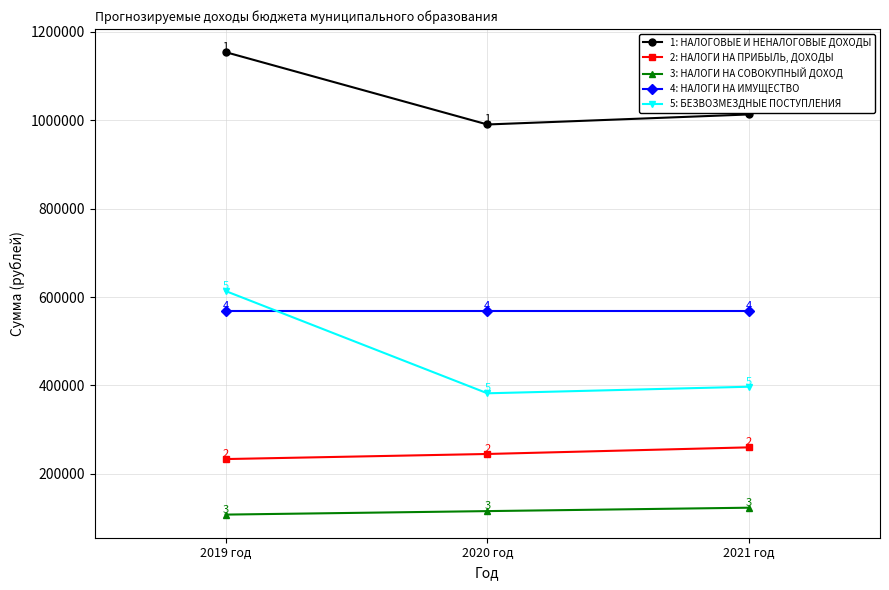

What position from the right is 2019 год?

3